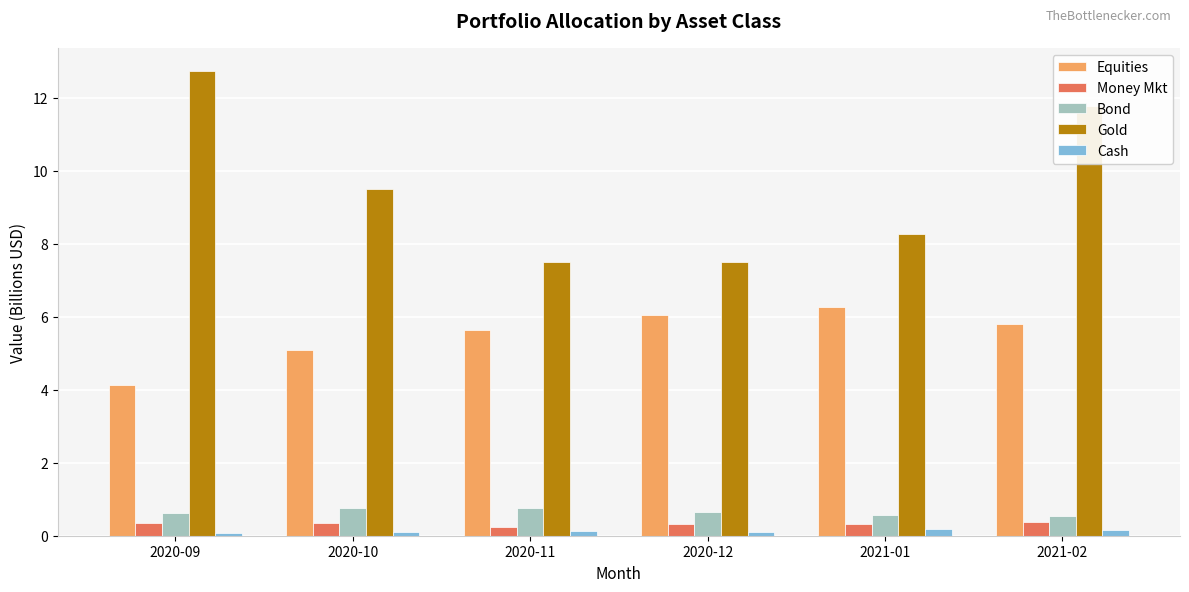

What is the smallest value displayed?

0.1